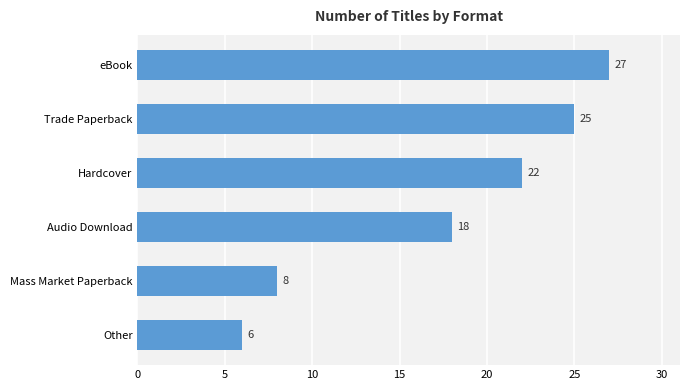

Is it true that the value at Other is 6?

True